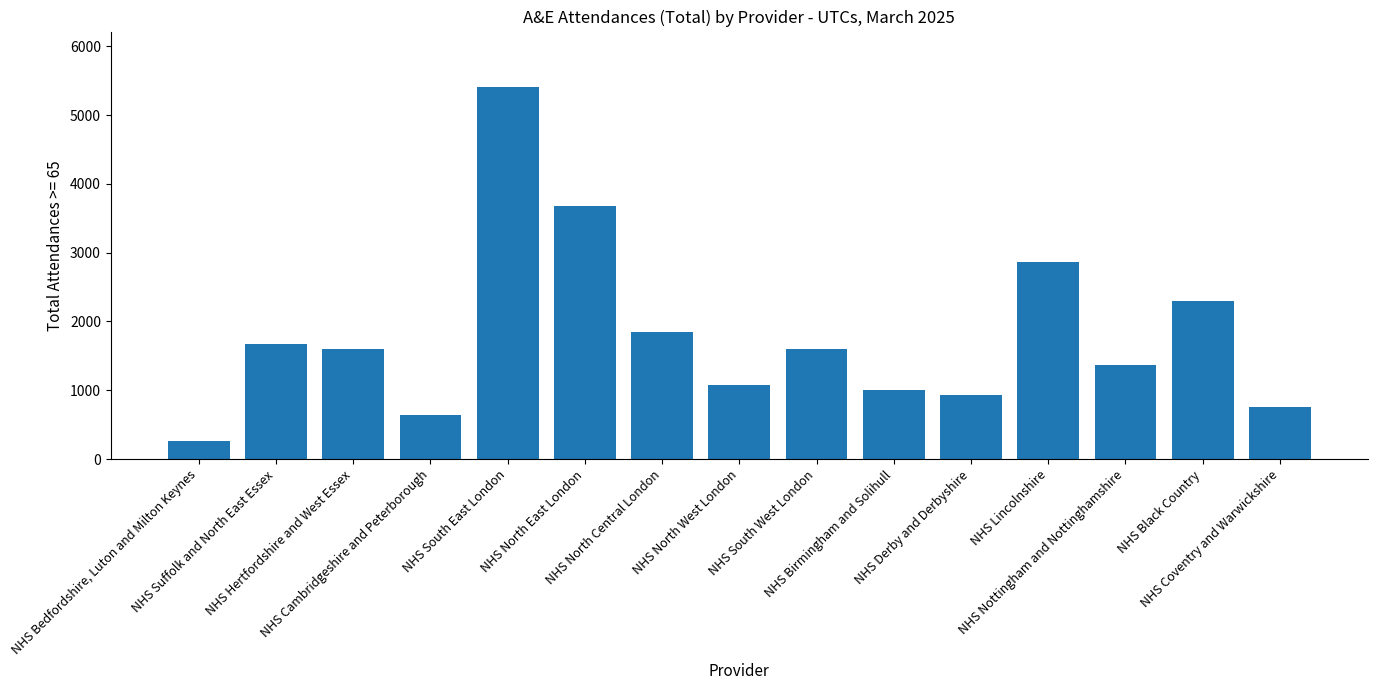

What is the value of the 5th bar from the left?

5405